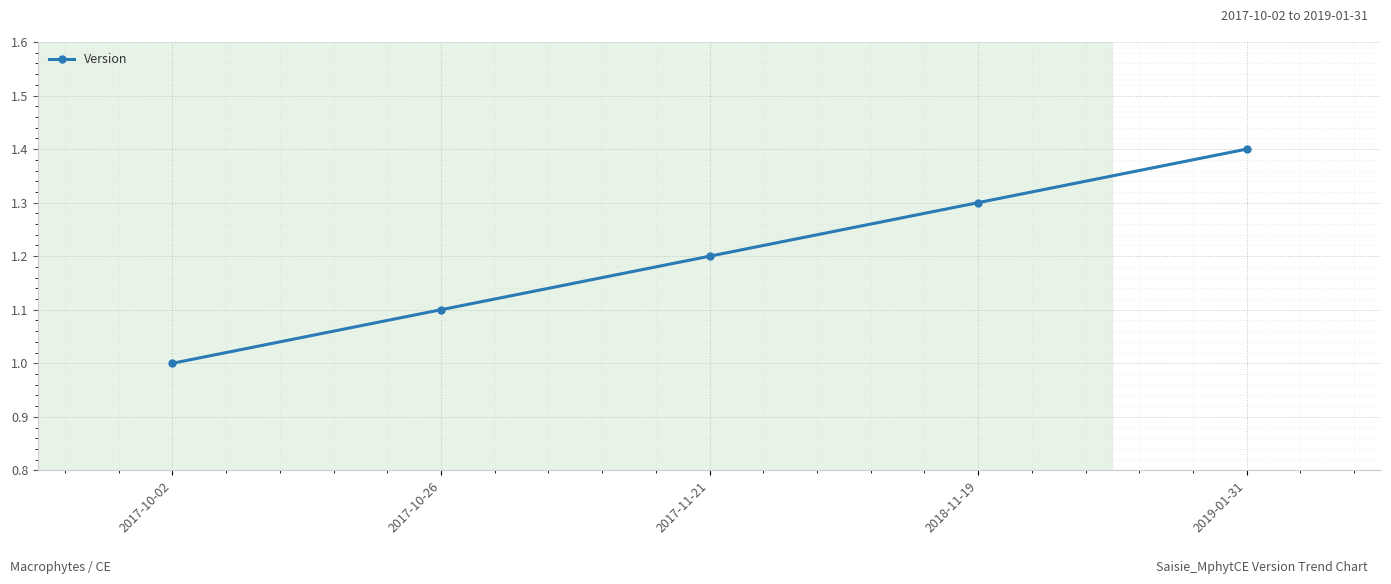

Rank the categories by value from highest to lowest.

2019-01-31, 2018-11-19, 2017-11-21, 2017-10-26, 2017-10-02